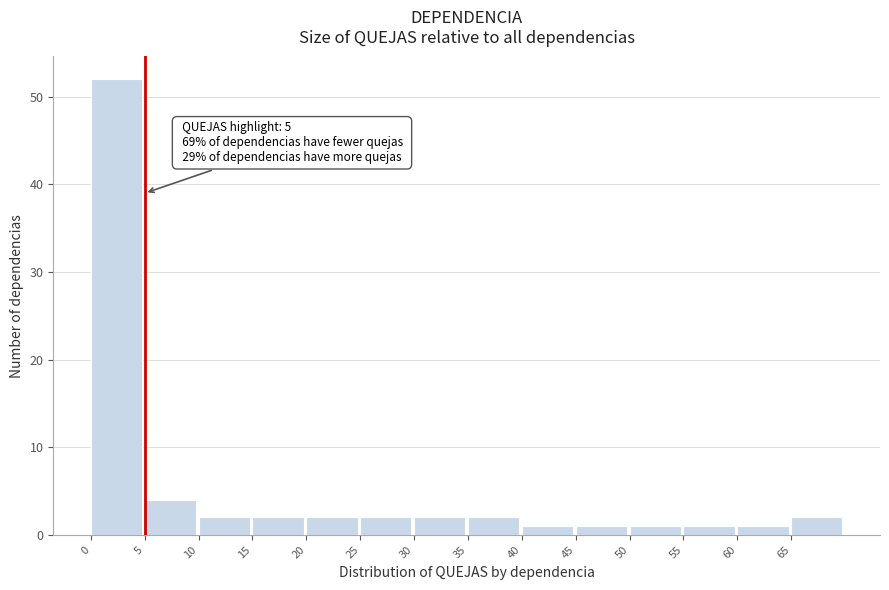

Over which range of the x-axis is the bar tallest?

0 to 5